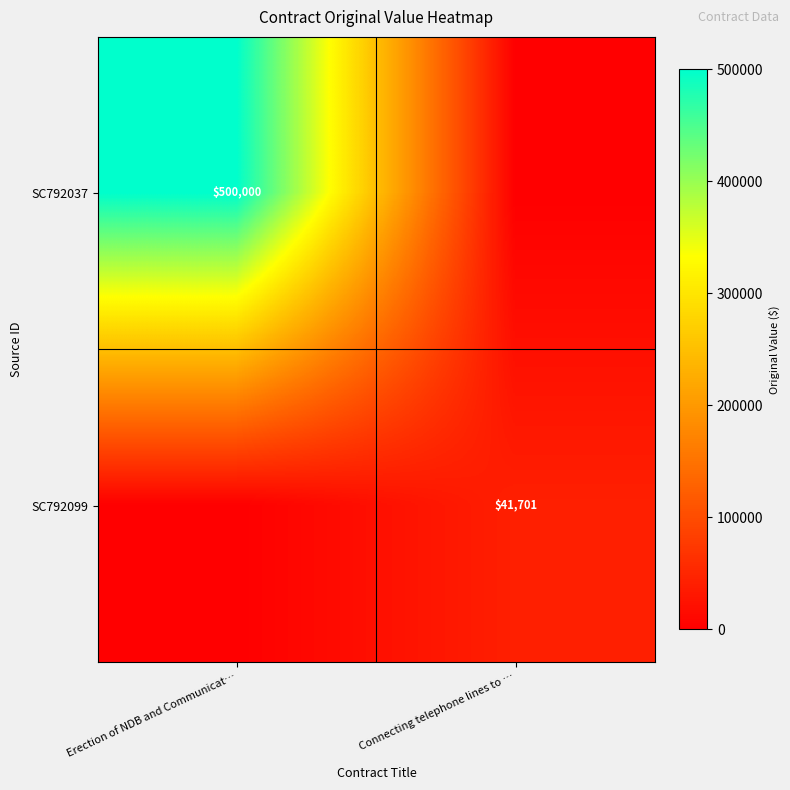

What is the total value across all series at Connecting telephone lines to …?

41701